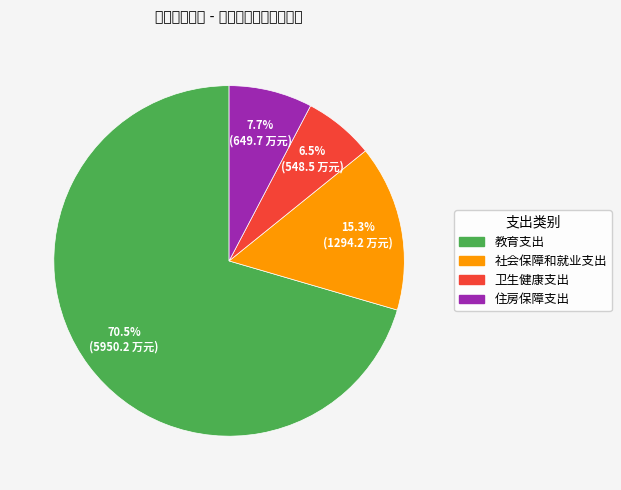

How many segments does this pie chart have?

4